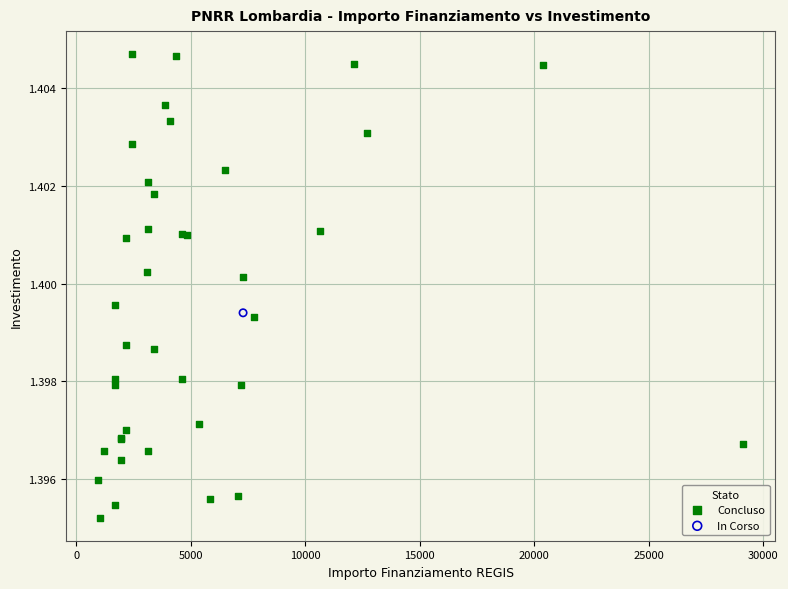

What are all the series names shown in the legend?

Concluso, In Corso